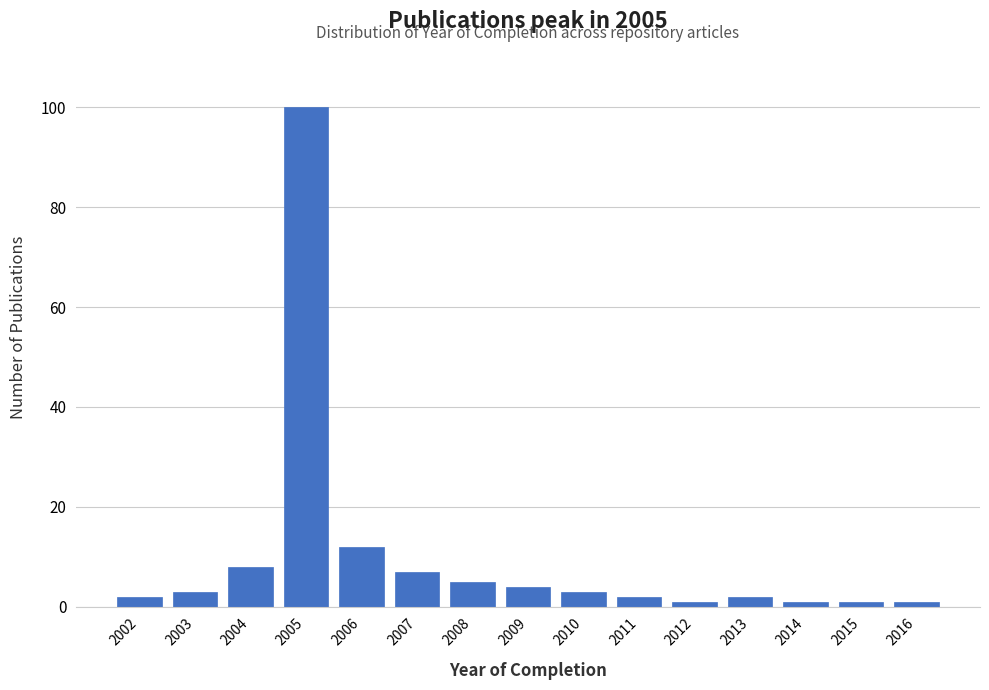

Reading left to right, transcribe all the data shown in this chart.

2002=2	2003=3	2004=8	2005=100	2006=12	2007=7	2008=5	2009=4	2010=3	2011=2	2012=1	2013=2	2014=1	2015=1	2016=1